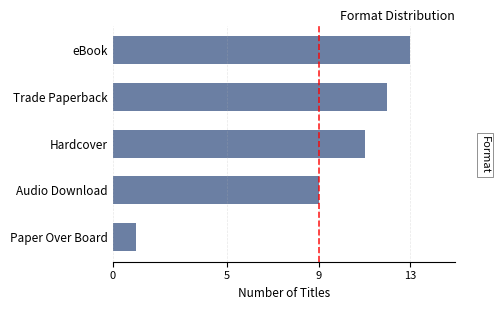

Reading bottom to top, transcribe all the data shown in this chart.

1	9	11	12	13